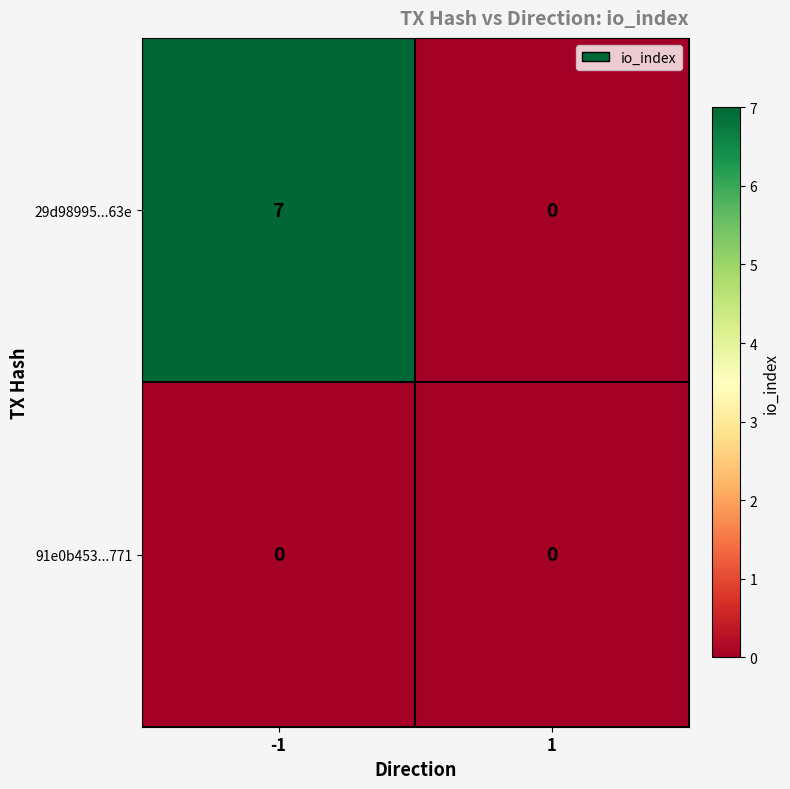

Rank the series at -1 from highest to lowest value.

29d98995...63e, 91e0b453...771